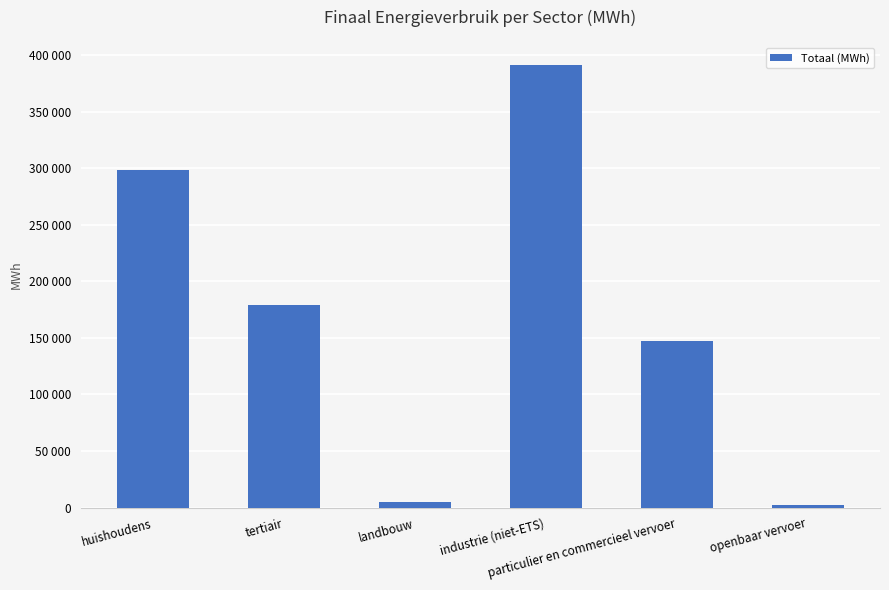

Does the chart contain any negative values?

No